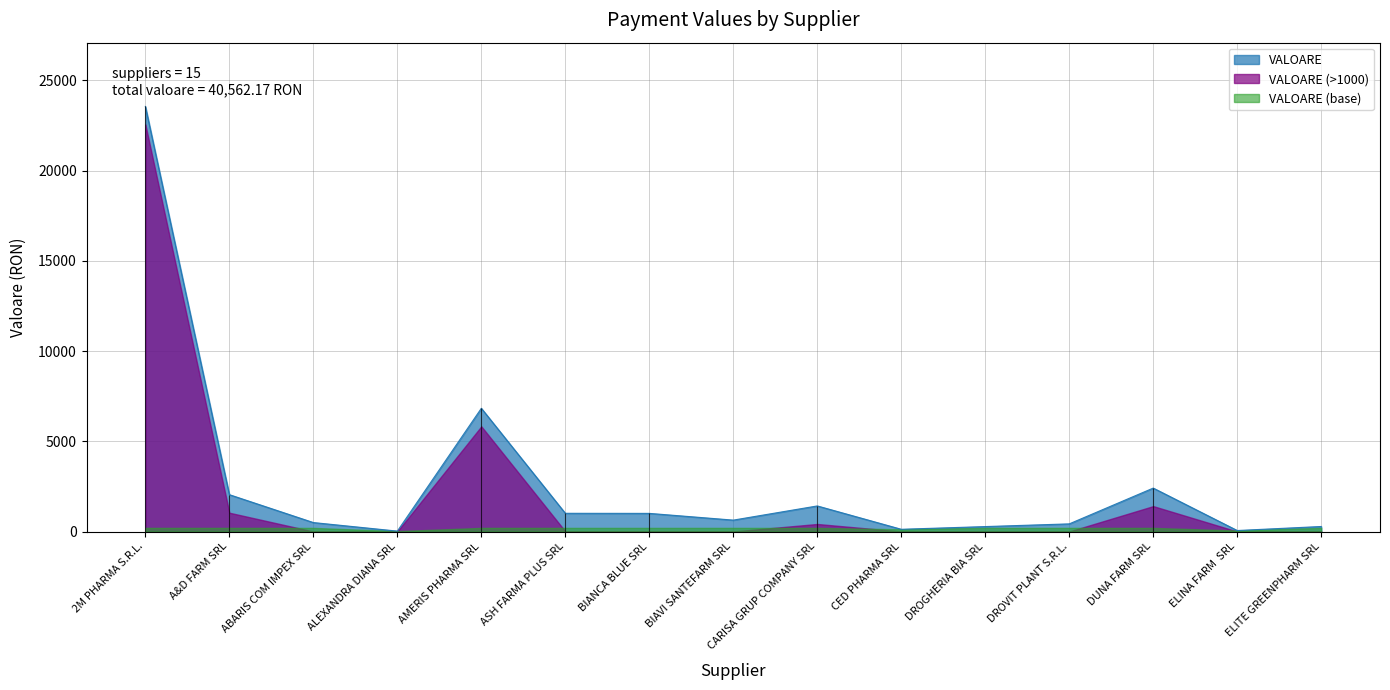

How many interior local valleys (lower than both neighbors) does the data have?

4